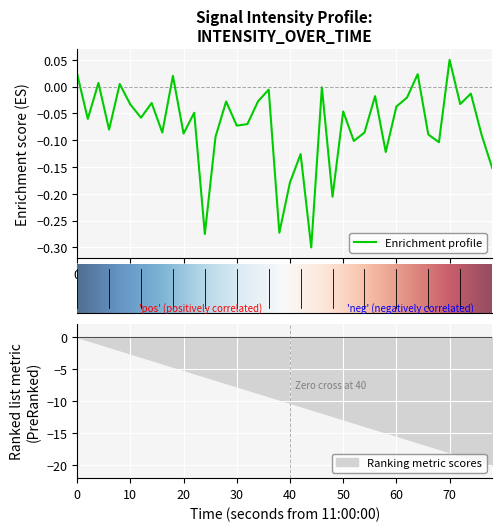

Does the chart display data point markers on the line(s)?

No